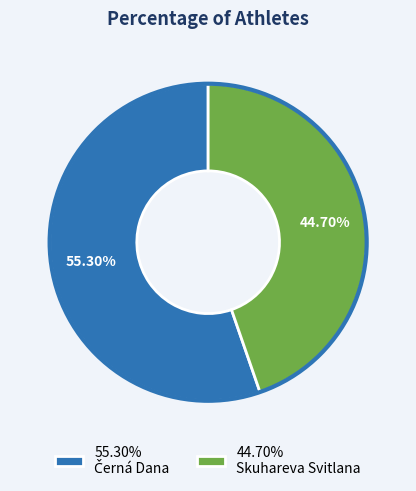

Is there a majority slice in this chart?

Yes